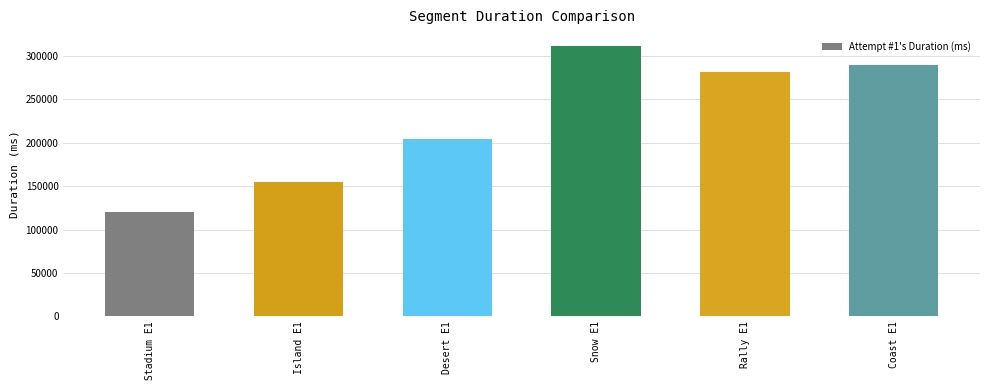

How many bars are there in total?

6